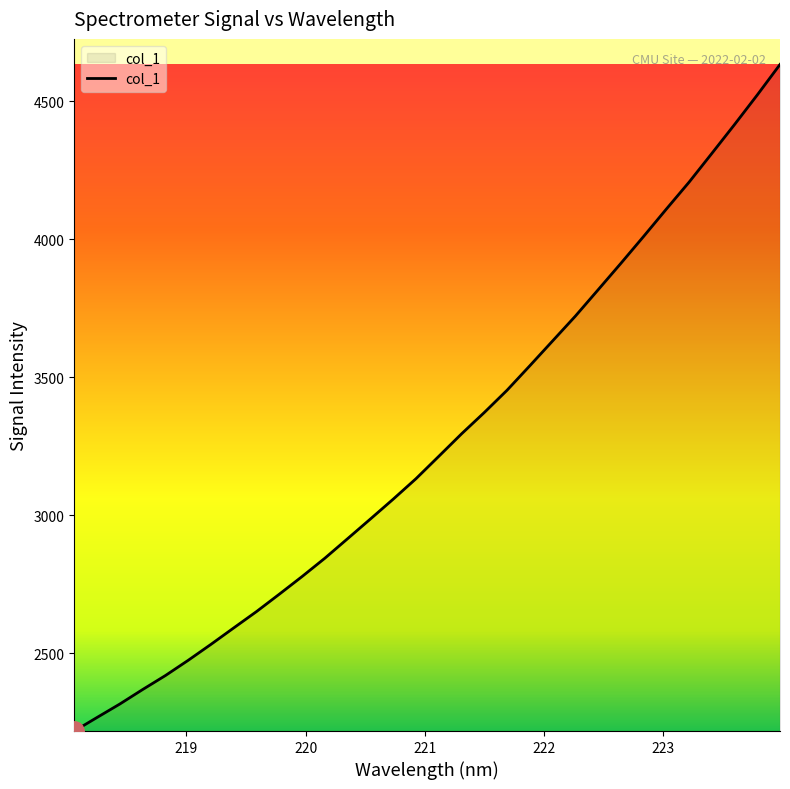

What is the difference between the maximum and minimum values?

2414.9